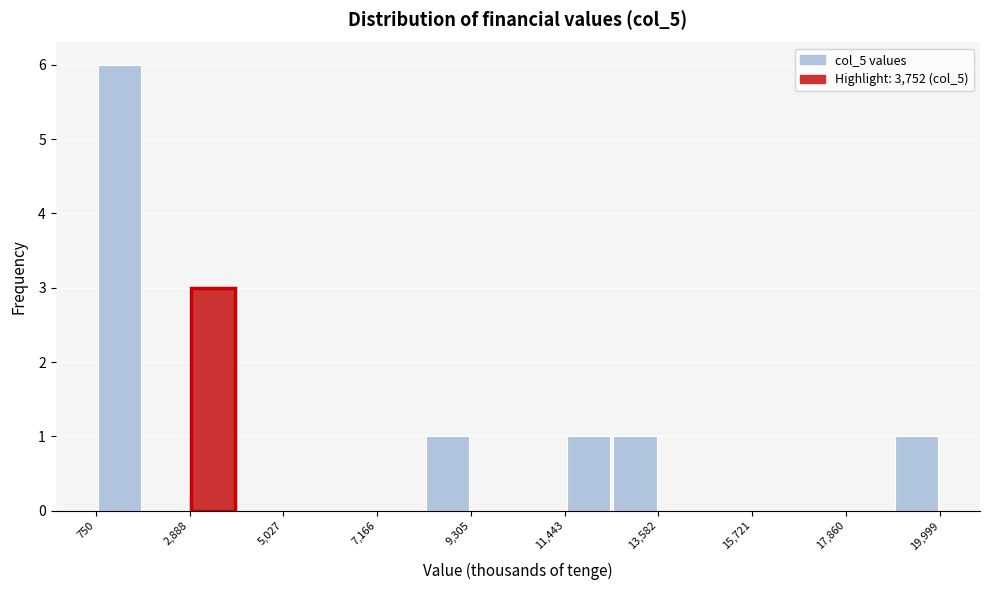

Read against the x-axis, roughly where is the centre of the tallest bar?

1500